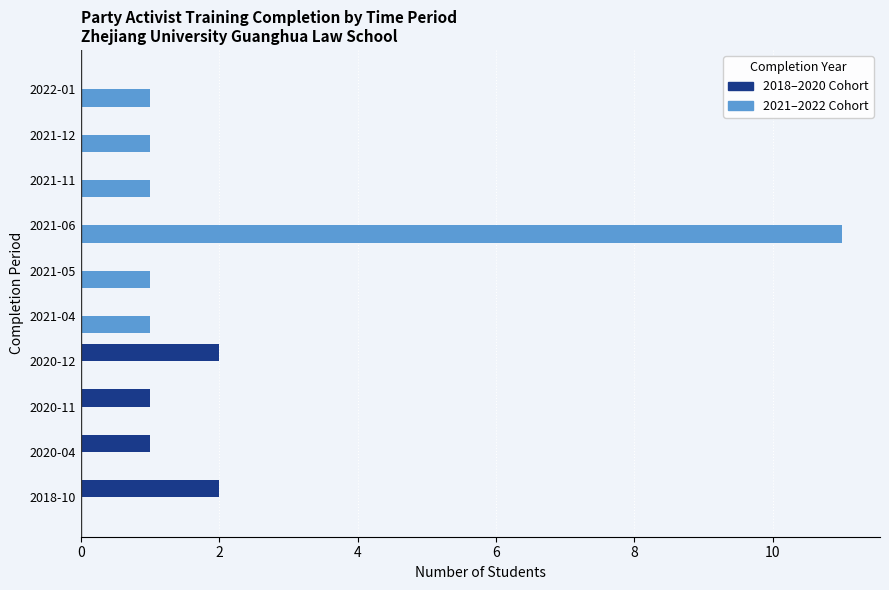

Which series has the largest total across all categories?

2021–2022 Cohort